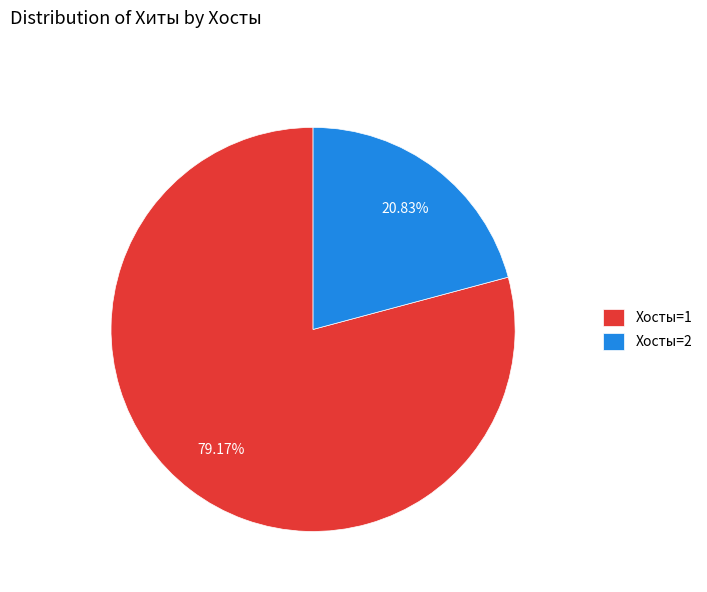

Combined, do Хосты=1 and Хосты=2 account for over 50%?

Yes